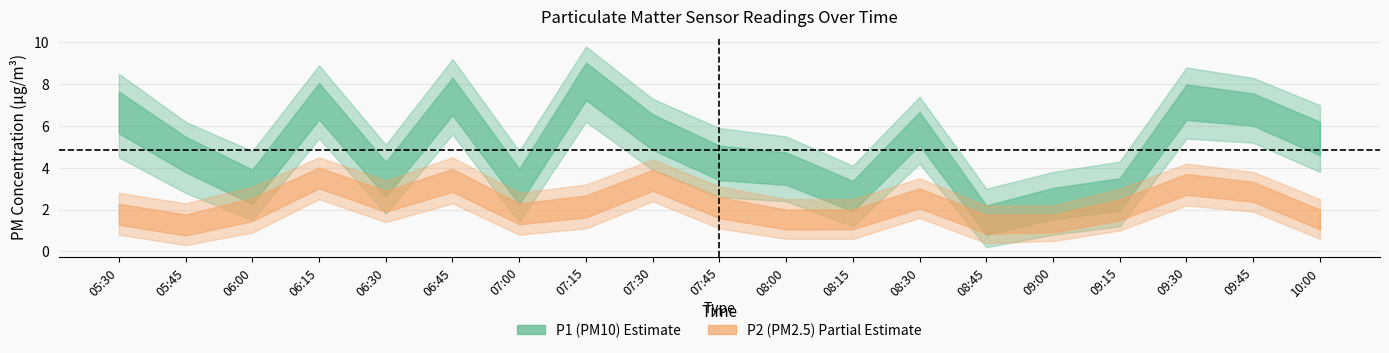

Reading left to right, what are all the values shown in this chart?

P1: 6.8	4.8	3.0	7.2	3.5	7.4	3.1	8.3	5.8	4.2	4.0	2.6	6.0	1.4	2.3	2.7	7.2	6.8	5.4
P1_upper: 8.5	6.2	4.8	8.9	5.1	9.2	4.8	9.8	7.3	5.9	5.5	4.1	7.4	3.0	3.8	4.3	8.8	8.3	7.0
P1_lower: 4.5	2.8	1.5	5.4	1.8	5.6	1.4	6.2	3.9	2.6	2.4	1.2	4.2	0.2	0.8	1.2	5.4	5.2	3.8
P2: 1.8	1.2	2.0	3.5	2.4	3.4	1.8	2.1	3.4	2.1	1.5	1.5	2.5	1.3	1.3	2.0	3.2	2.9	1.5
P2_upper: 2.8	2.3	3.1	4.5	3.4	4.5	2.8	3.2	4.4	3.1	2.5	2.5	3.5	2.2	2.2	3.0	4.2	3.8	2.5
P2_lower: 0.8	0.3	0.9	2.5	1.4	2.3	0.8	1.1	2.4	1.1	0.6	0.6	1.6	0.4	0.5	1.0	2.2	1.9	0.6